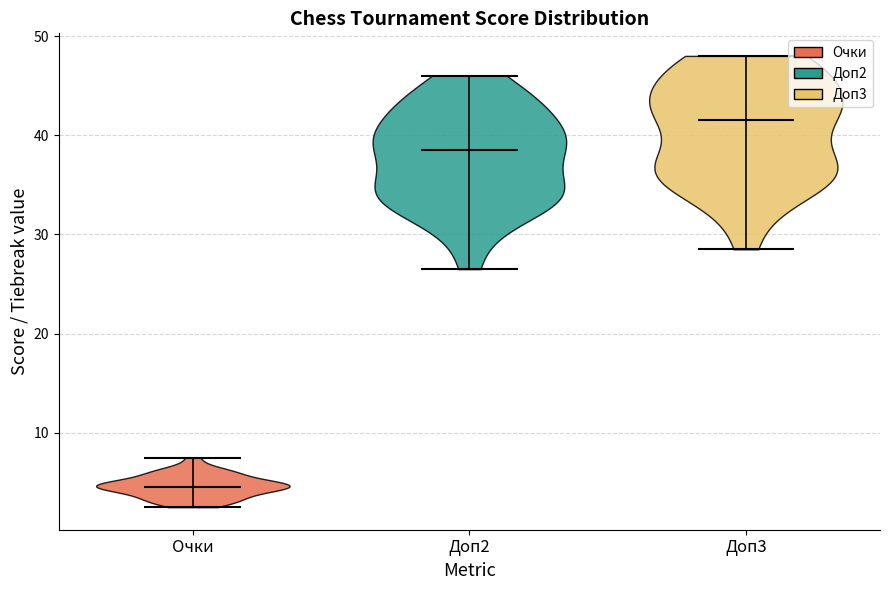

What is the lowest point the violin for Доп3 reaches on the y-axis? The values are not printed on the chart, so give them approximately, as read against the axis.

29